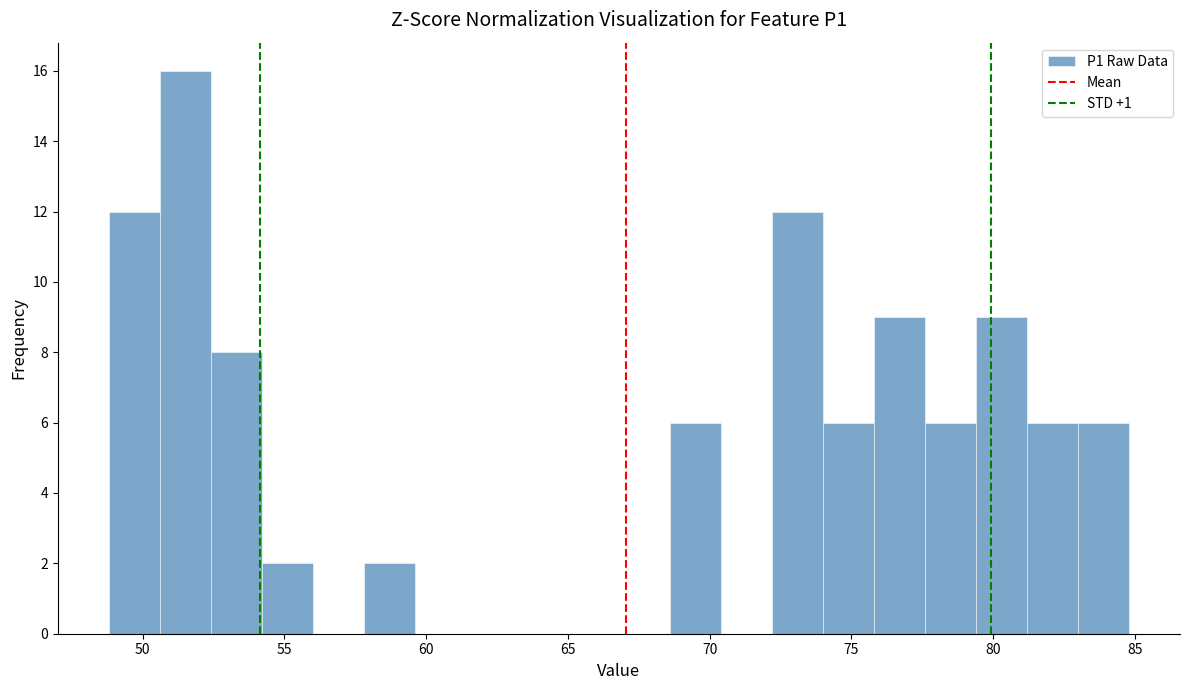

Read against the x-axis, roughly where is the centre of the tallest bar?

51.5